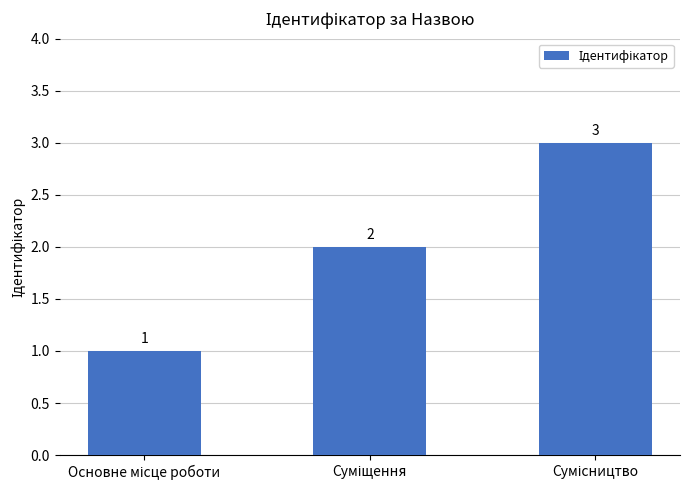

What is the smallest value displayed?

1